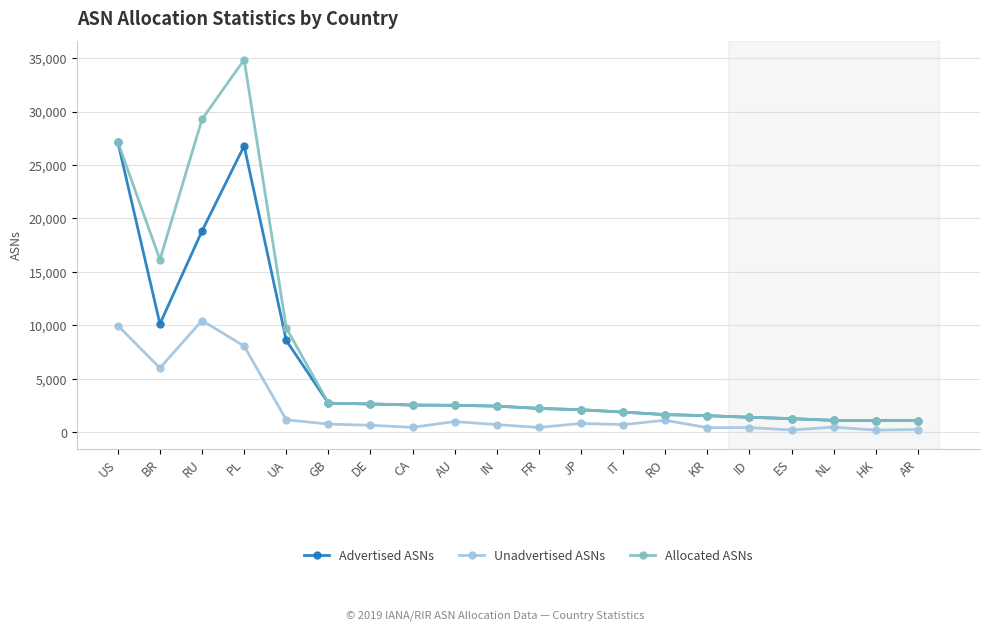

What is the average value of the Allocated ASNs series?

7277